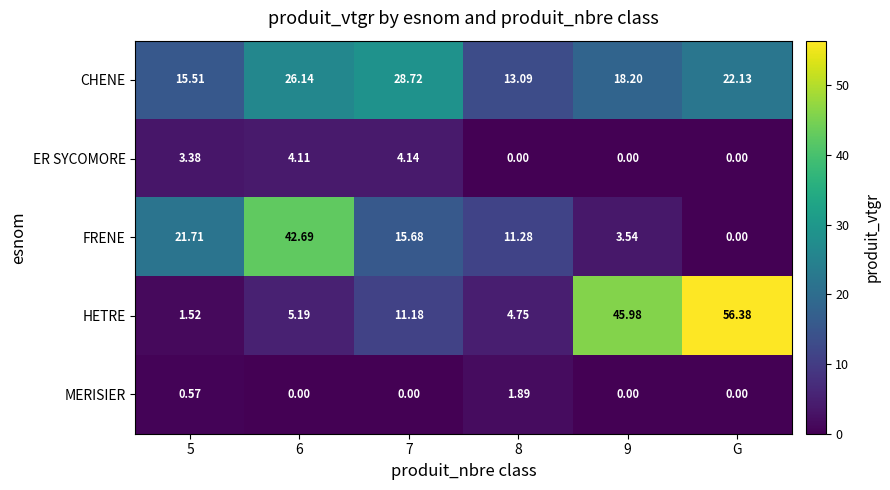

At which category does the chart reach its peak across all series?

G